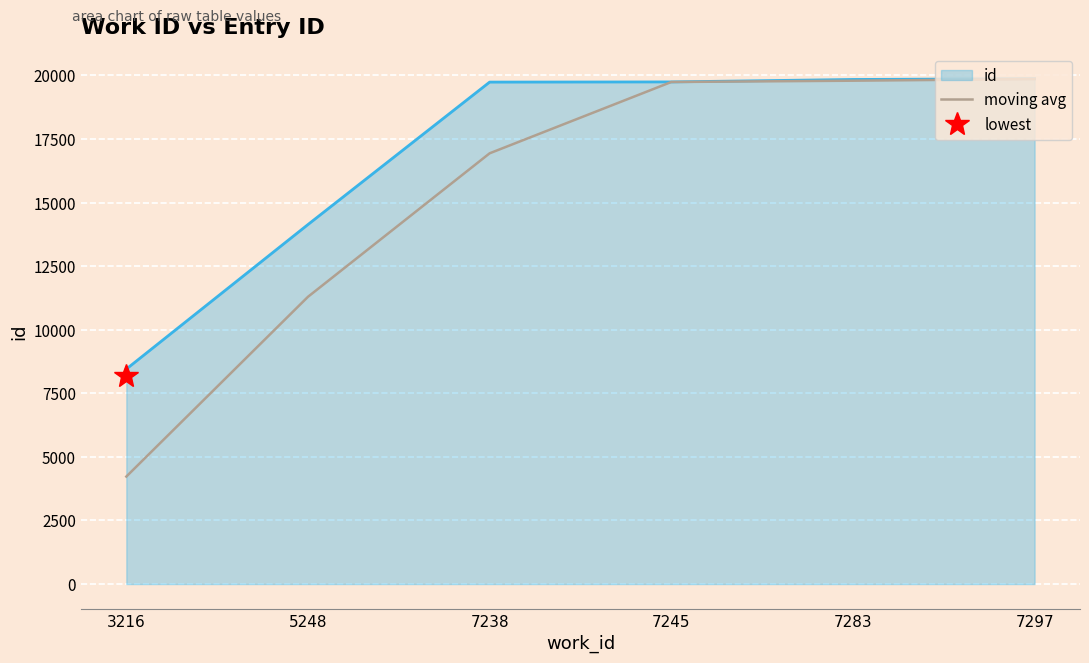

True or false: the data has more than 2 interior local peaks.

False